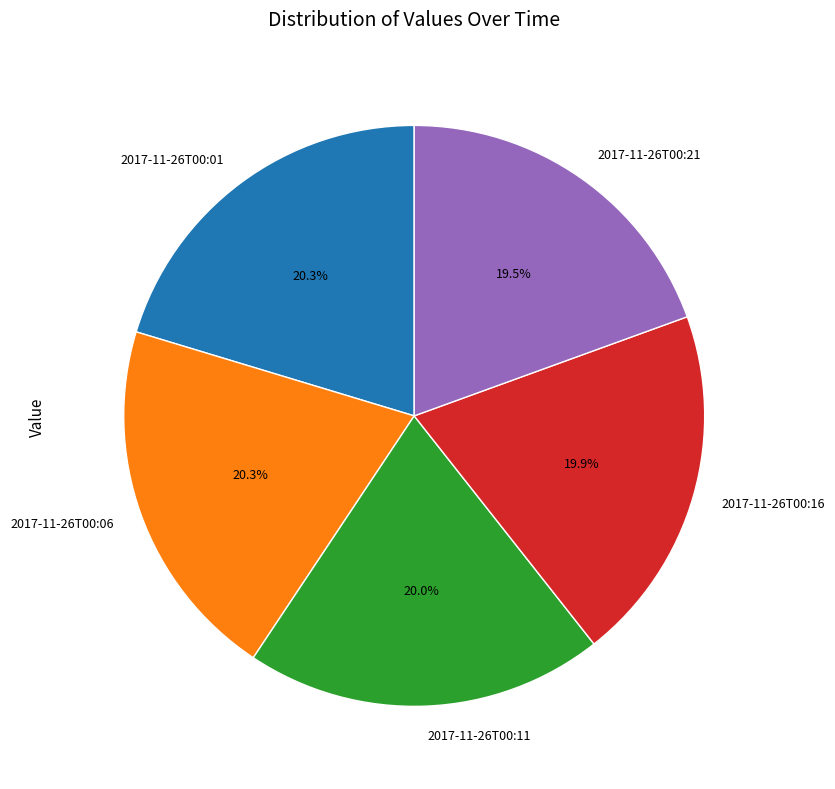

Count the number of slices in the pie.

5